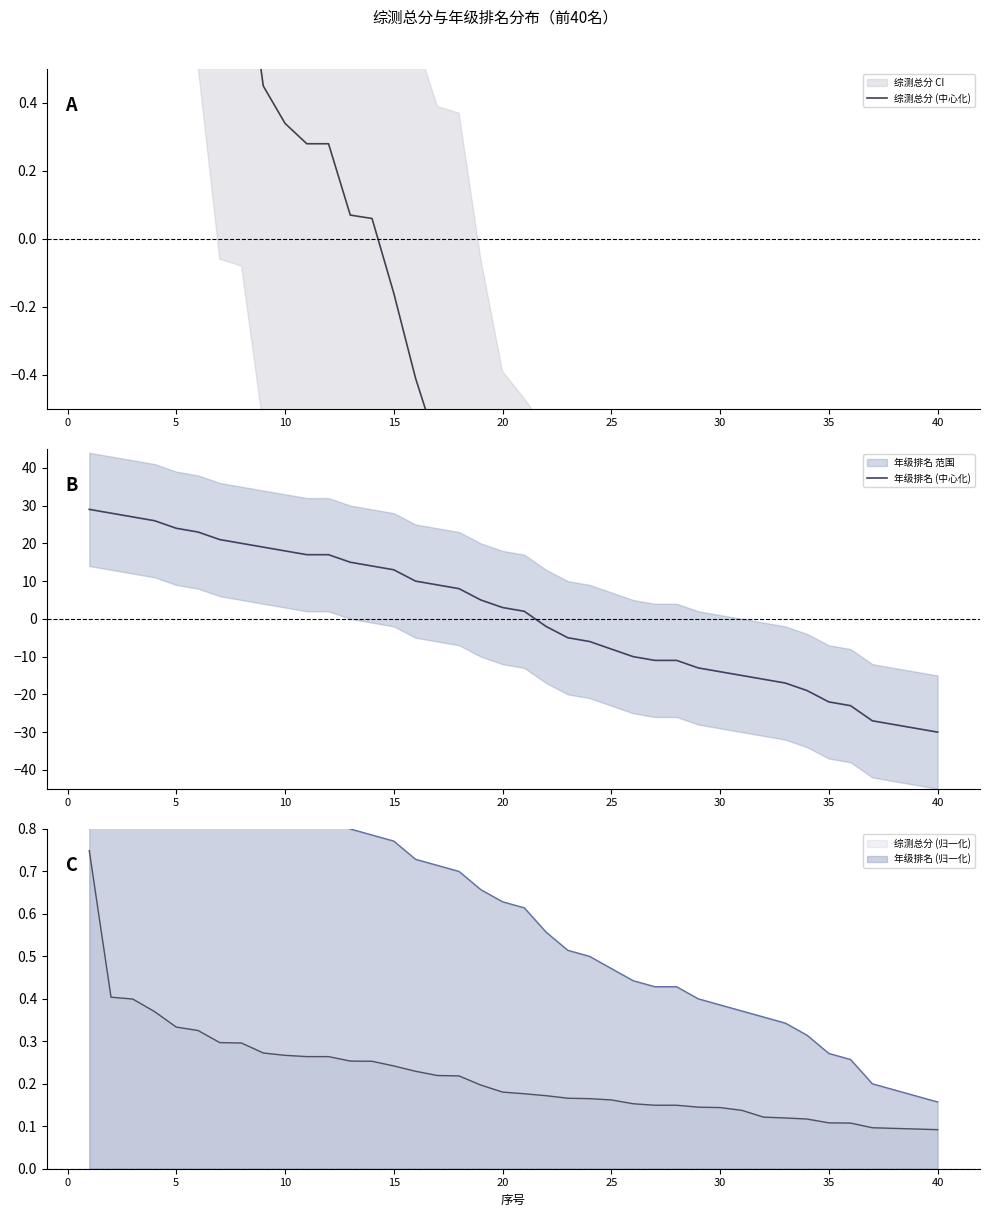

How many values in the 综测总分 (中心化) series exceed -1?

18